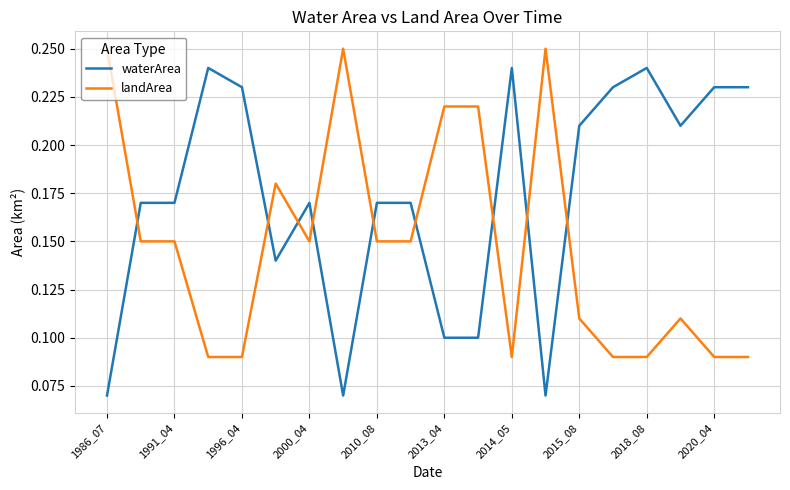

Which series has the largest total across all categories?

waterArea